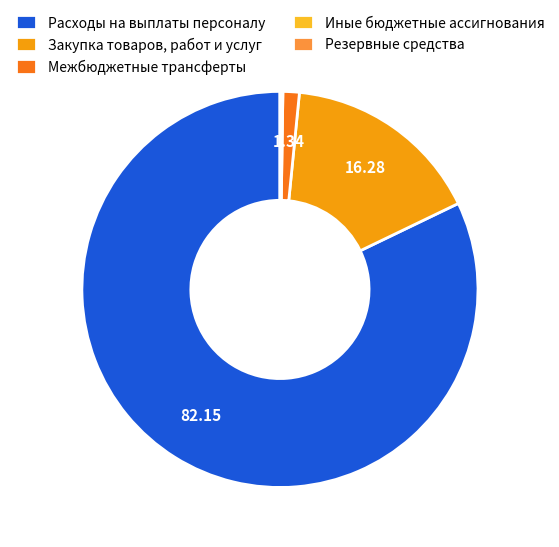

What is the largest slice in the pie chart?

Расходы на выплаты персоналу